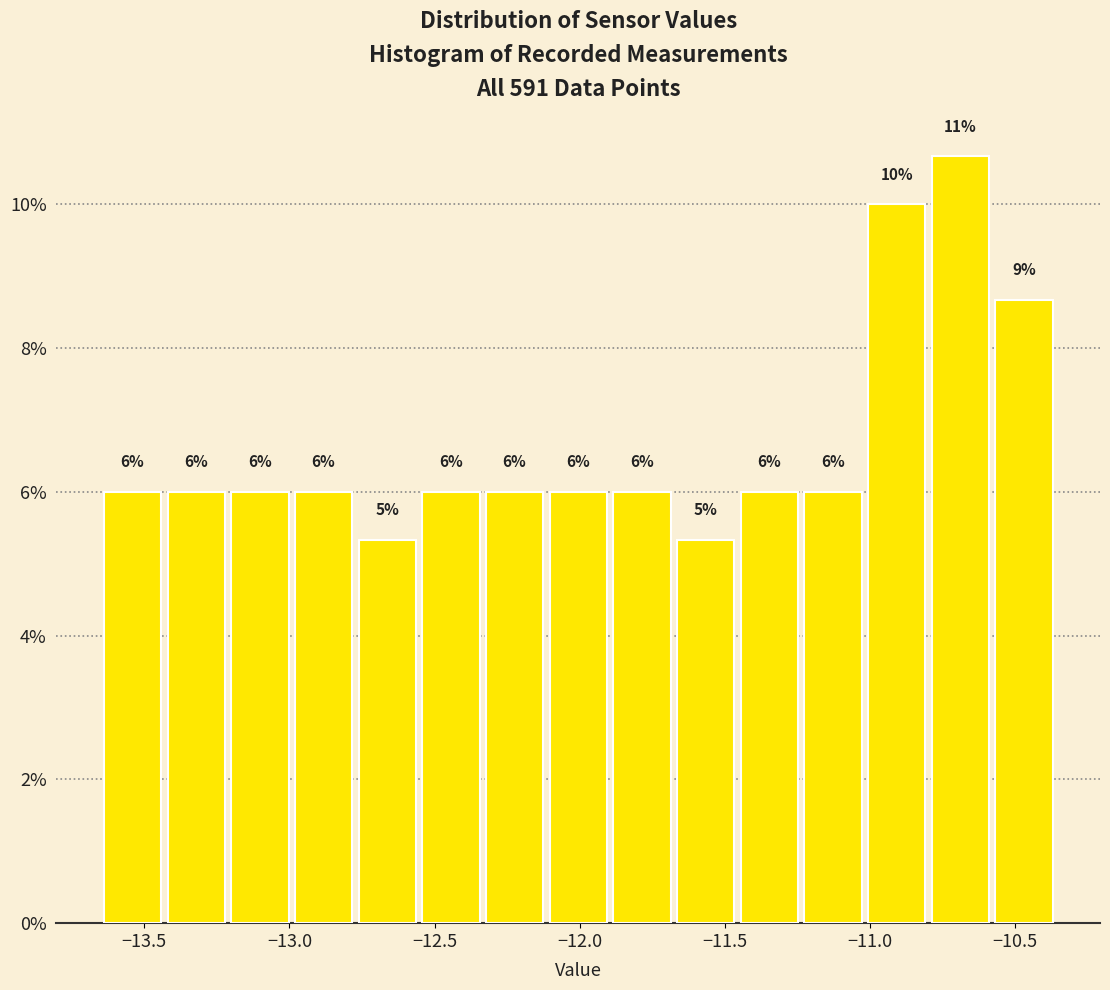

Over which range of the x-axis is the bar tallest?

-10.80 to -10.60